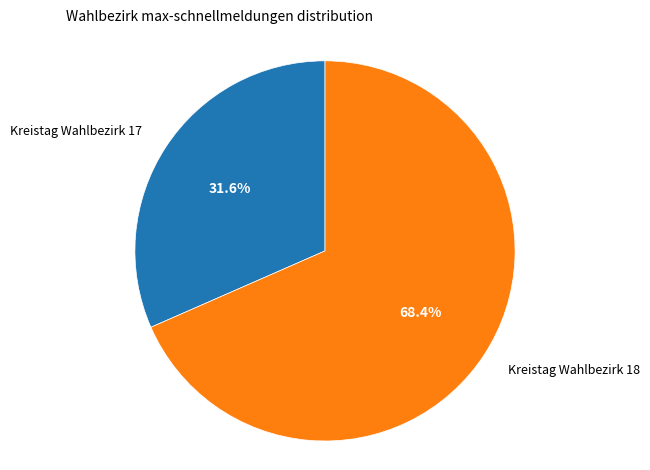

To the nearest percent, what is the difference between the largest and smallest slice percentages?

37%